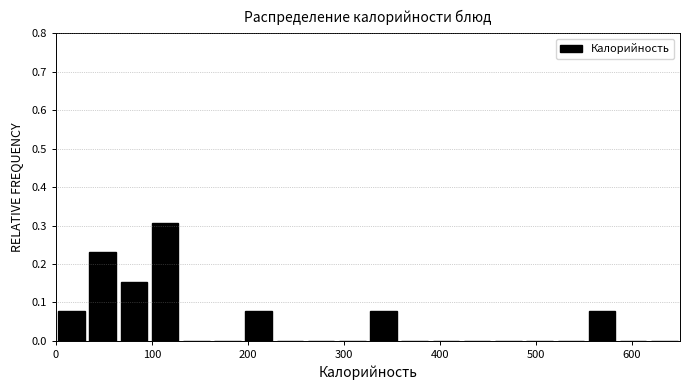

Read against the x-axis, roughly where is the centre of the tallest bar?

110